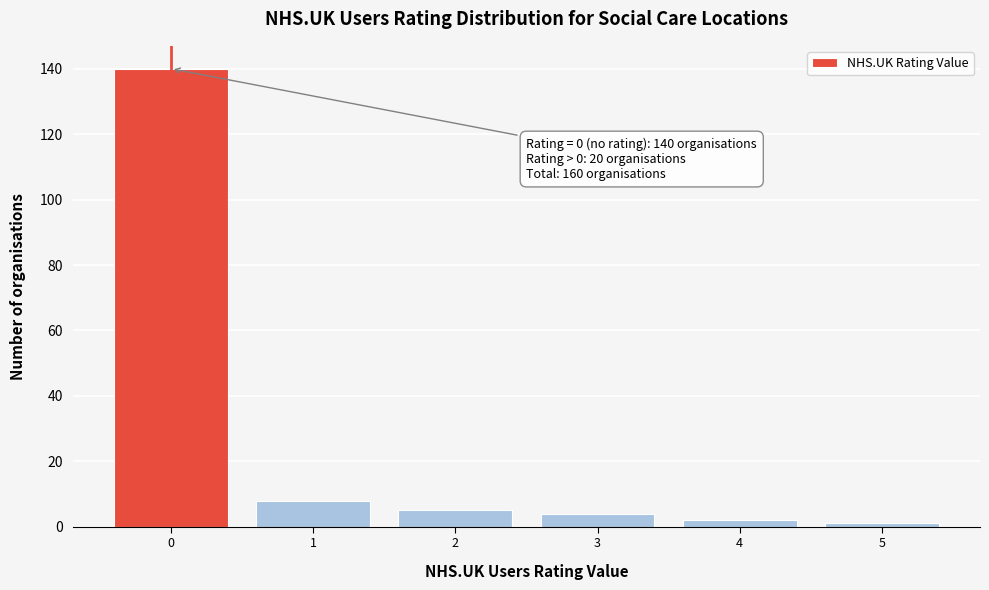

Over which range of the x-axis is the bar tallest?

-0.5 to 0.5